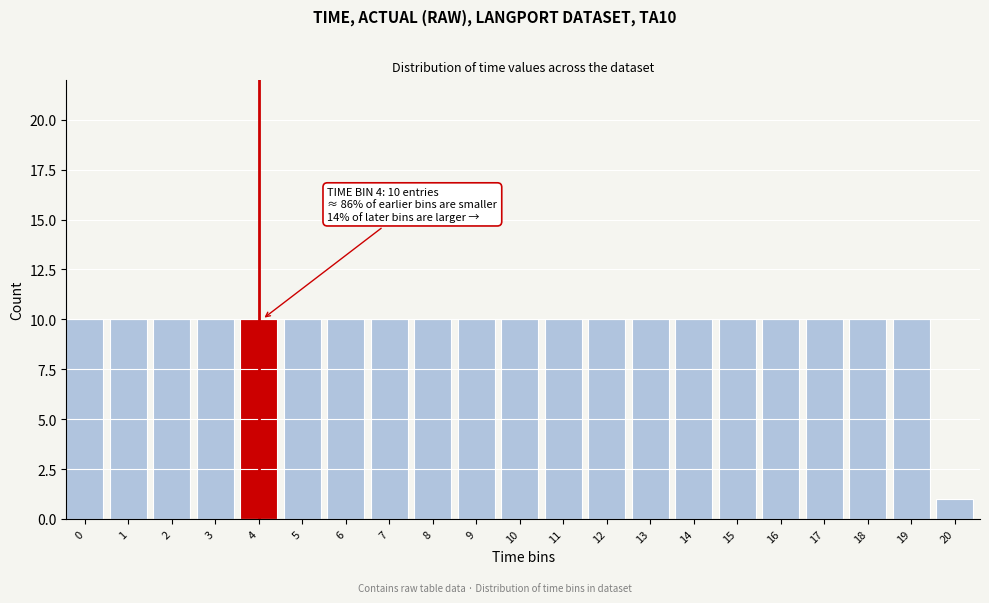

Reading left to right, transcribe all the data shown in this chart.

0=10	1=10	2=10	3=10	4=10	5=10	6=10	7=10	8=10	9=10	10=10	11=10	12=10	13=10	14=10	15=10	16=10	17=10	18=10	19=10	20=1